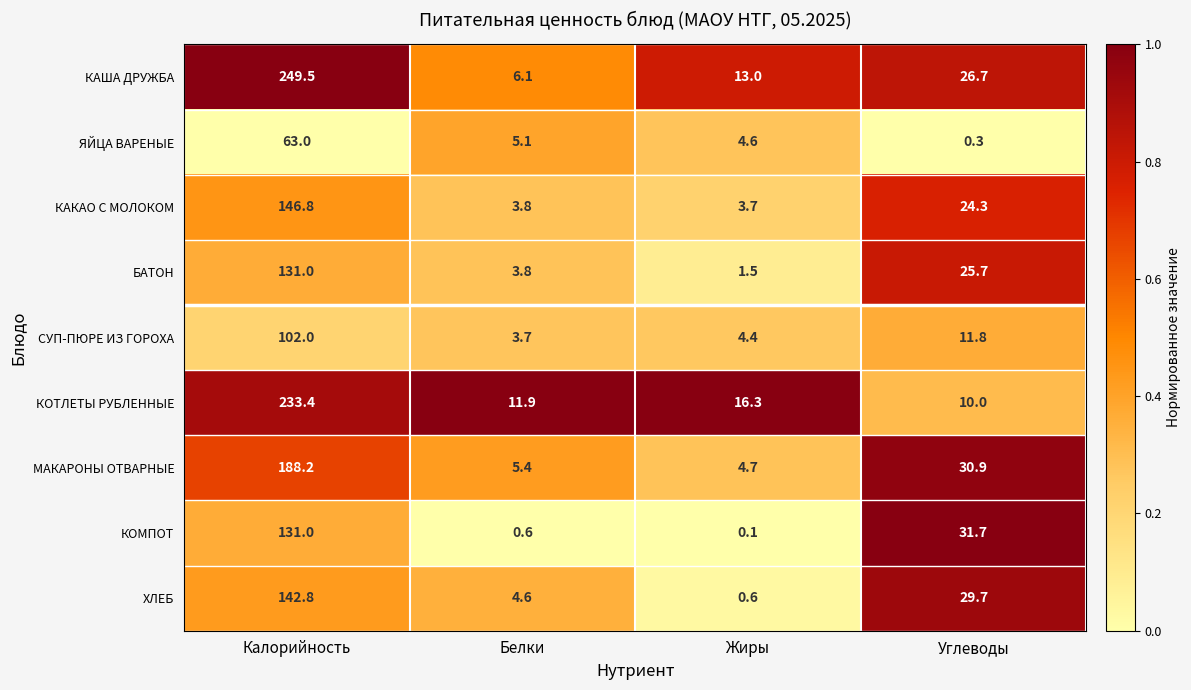

At which category is the sum across all series the highest?

Калорийность